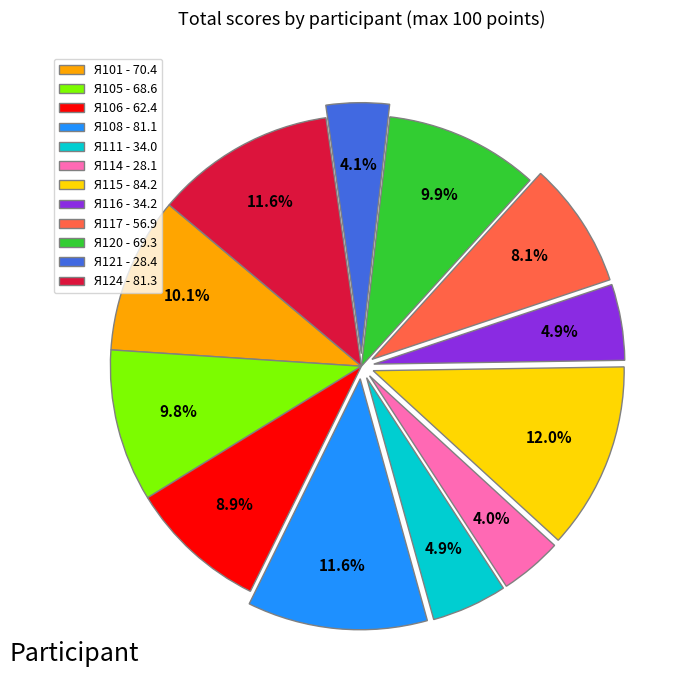

What is the ratio of the value at Я108 to the value at Я124?

1.0